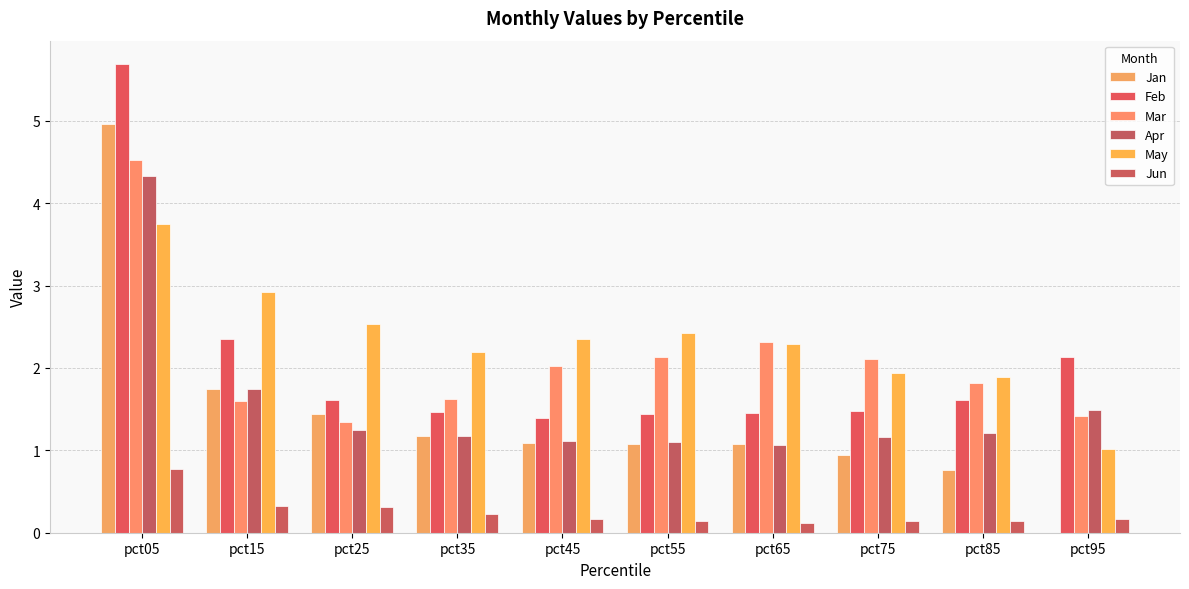

What is the sum of the Jan values at pct05 and pct75?

5.9